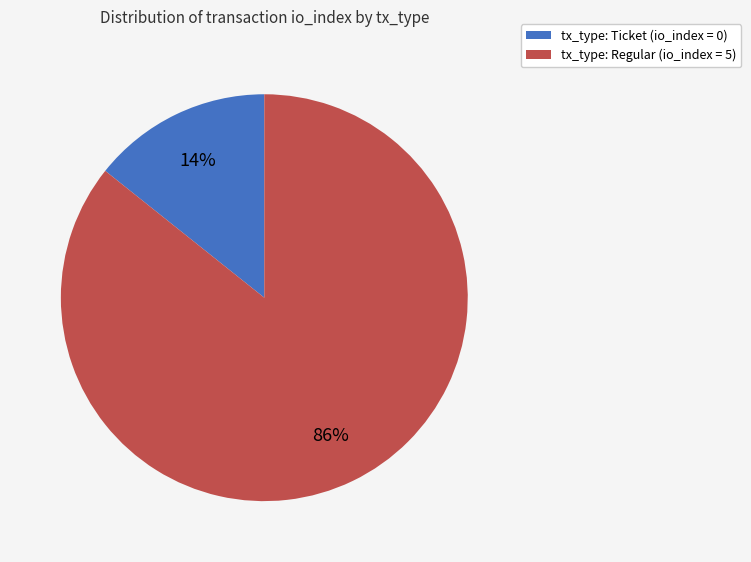

Count the number of slices in the pie.

2